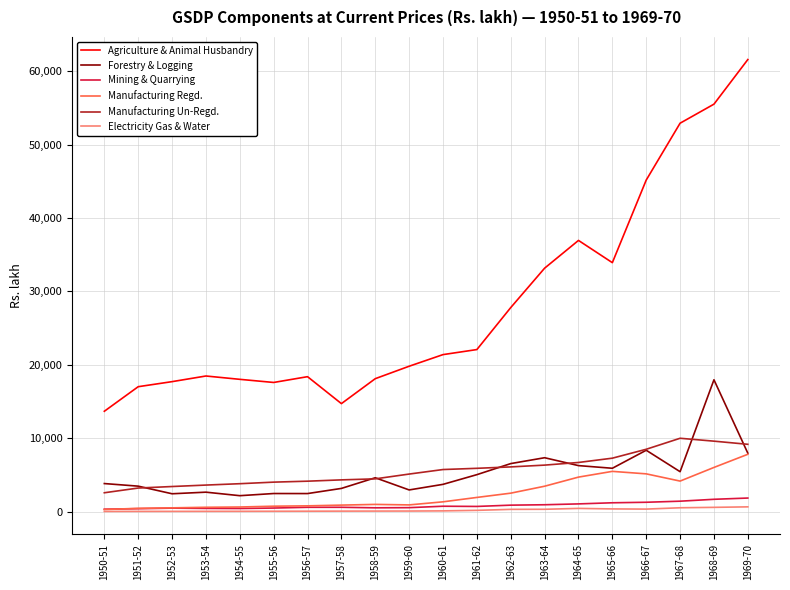

True or false: Agriculture & Animal Husbandry and Manufacturing Un-Regd. intersect in this chart.

False